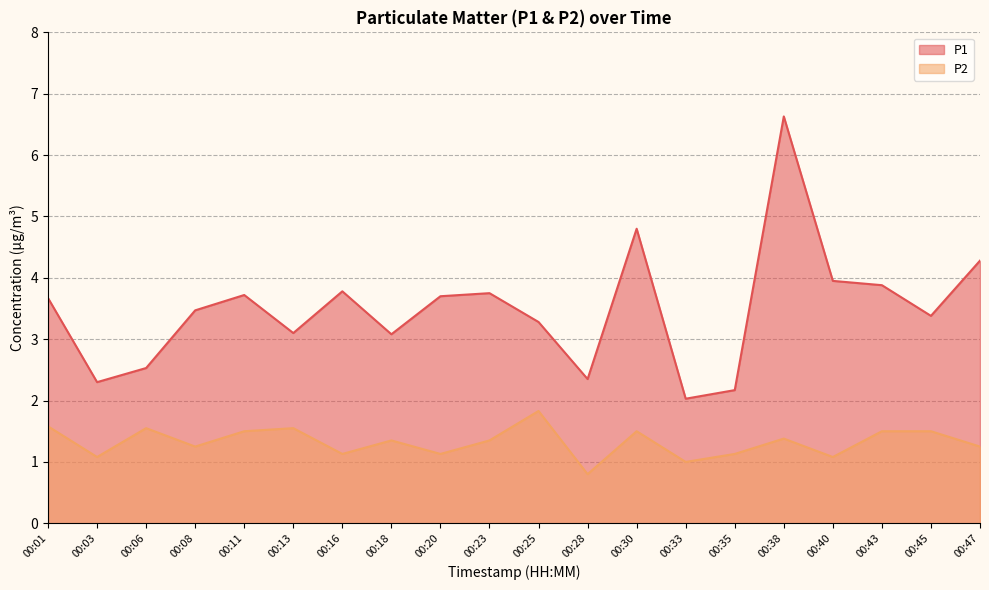

How many interior local valleys does the P2 series have?

7